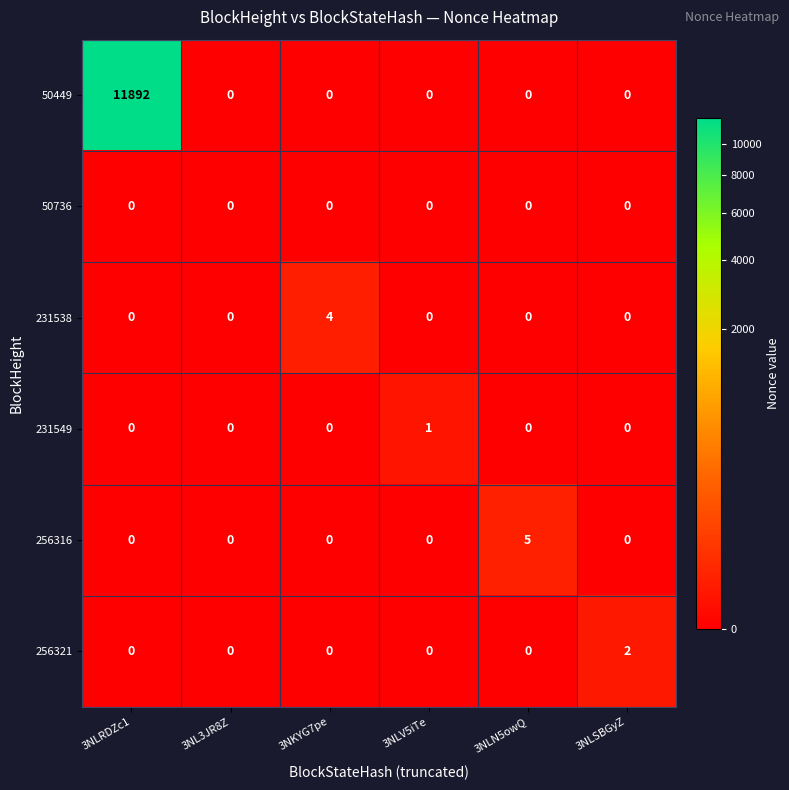

Between 3NL3JR8Z and 3NLN5owQ, which series saw the biggest shift?

256316